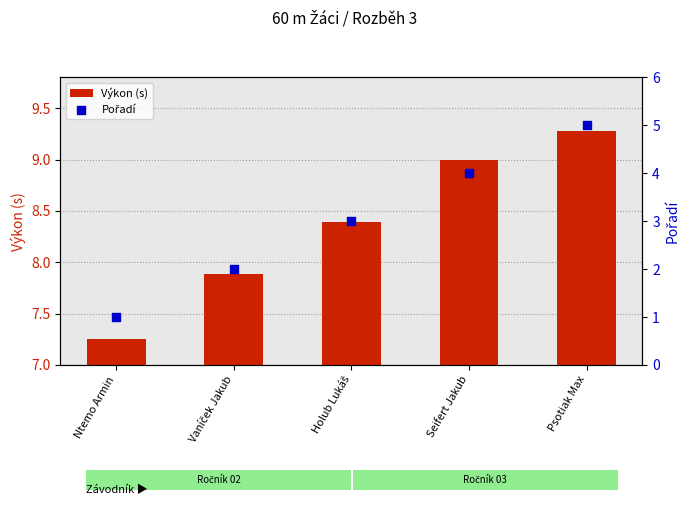

Which series contains the highest Y value?

Výkon (s)